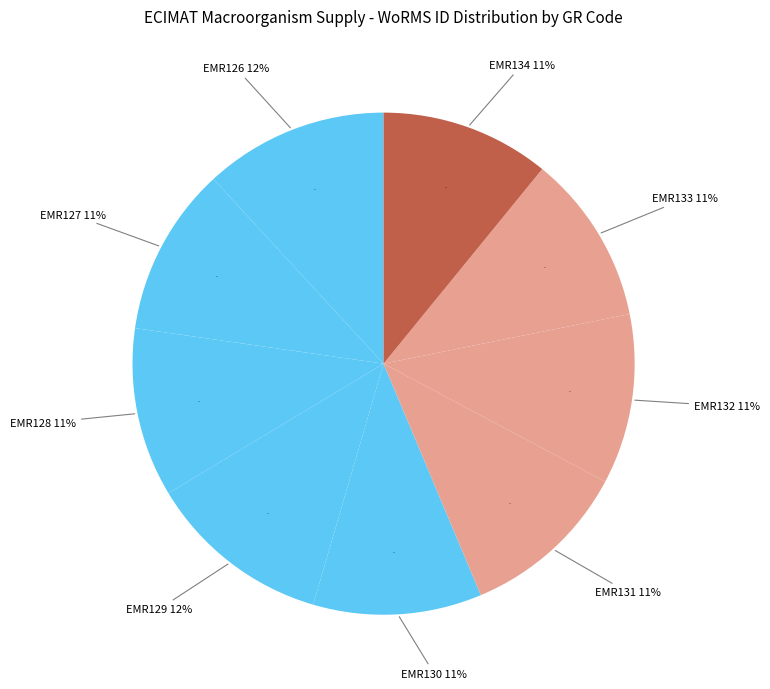

Does EMR130 account for over 50% of the chart?

No